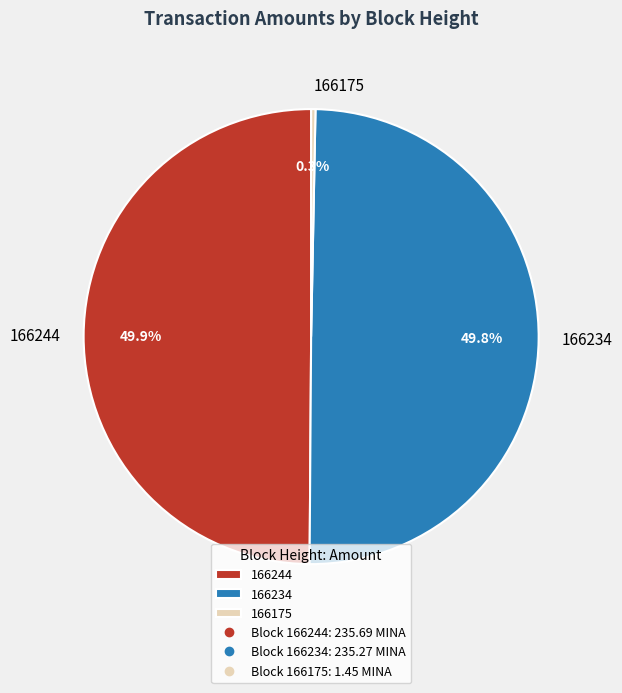

Count the number of slices in the pie.

3